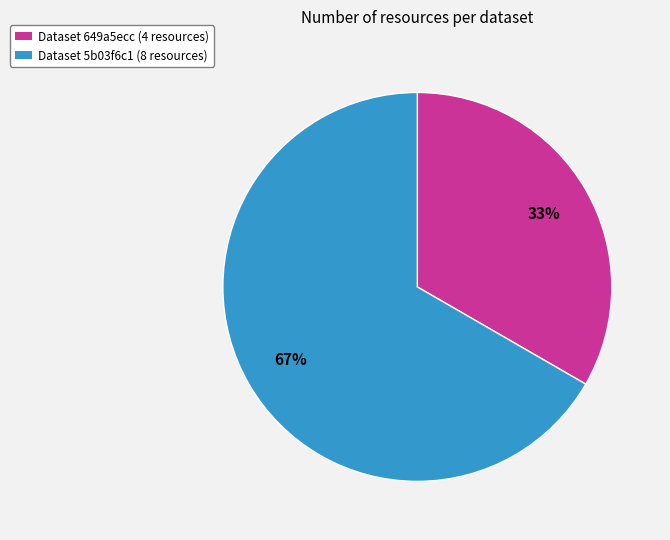

Which slice represents more than half of the pie?

Dataset 5b03f6c1 (8 resources)